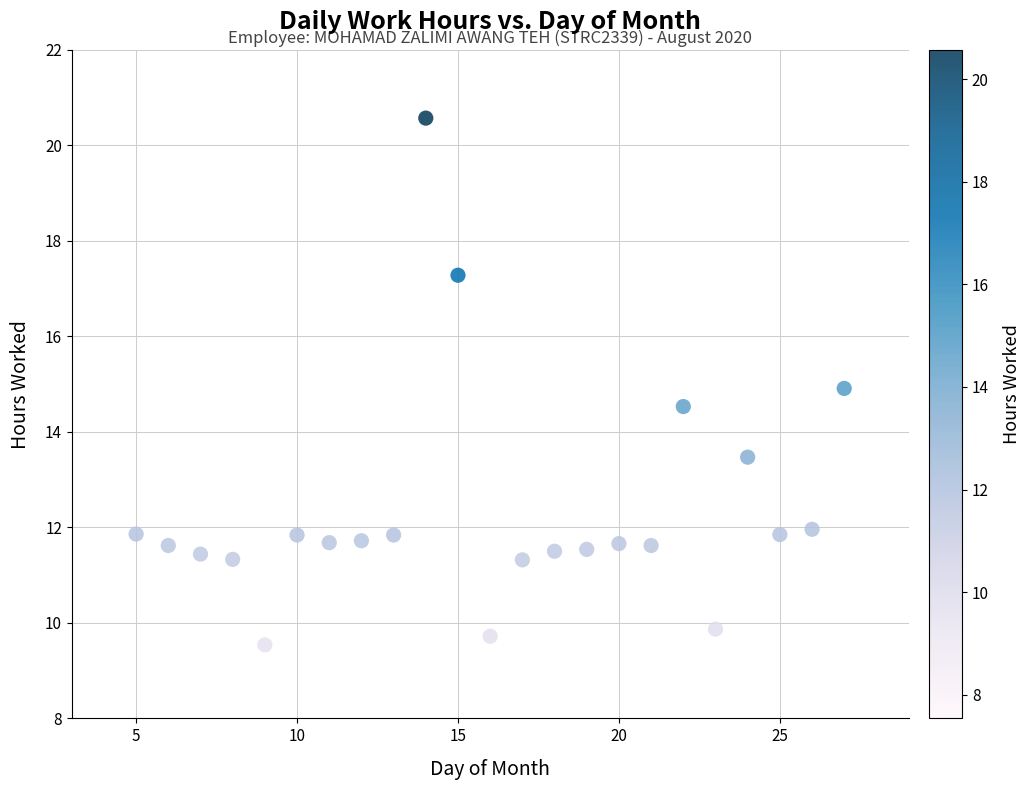

What is the range of Y values (max minus min)?

11.0